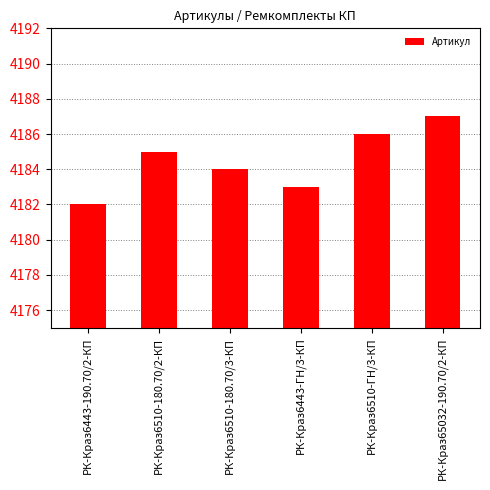

What is the label of the 6th bar from the left?

РК-Краз65032-190.70/2-КП